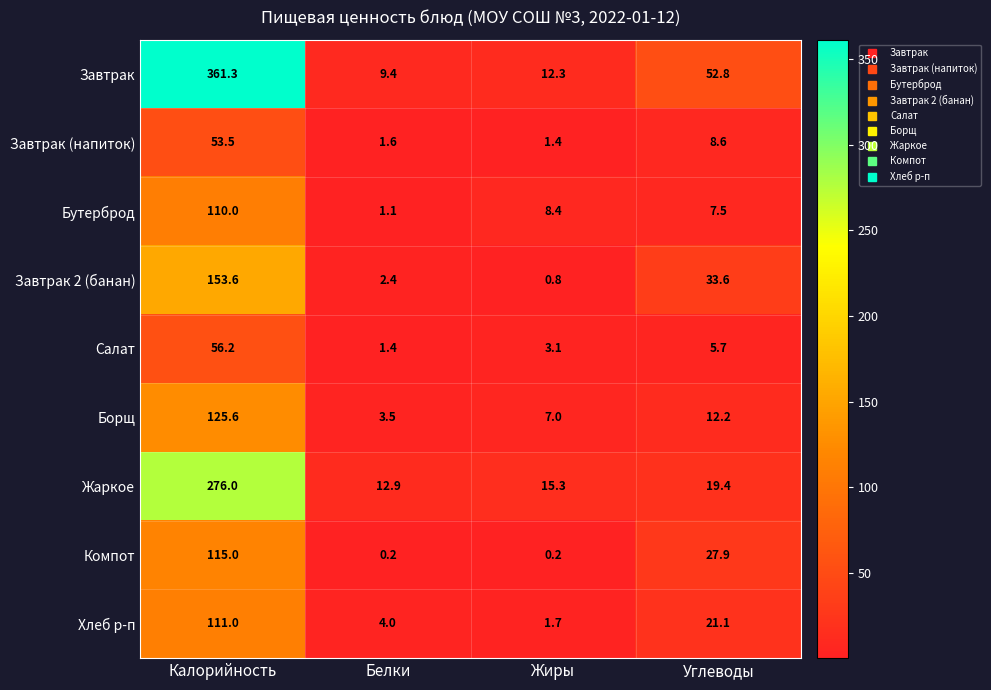

Rank the series by their maximum value, from lowest to highest.

Завтрак (напиток), Салат, Бутерброд, Хлеб р-п, Компот, Борщ, Завтрак 2 (банан), Жаркое, Завтрак